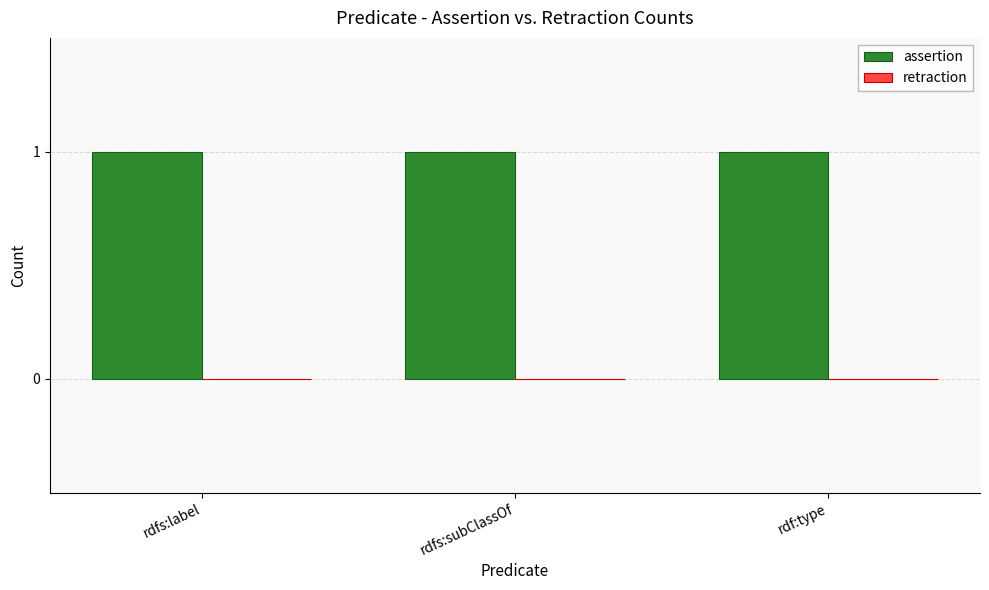

What are all the series names shown in the legend?

assertion, retraction